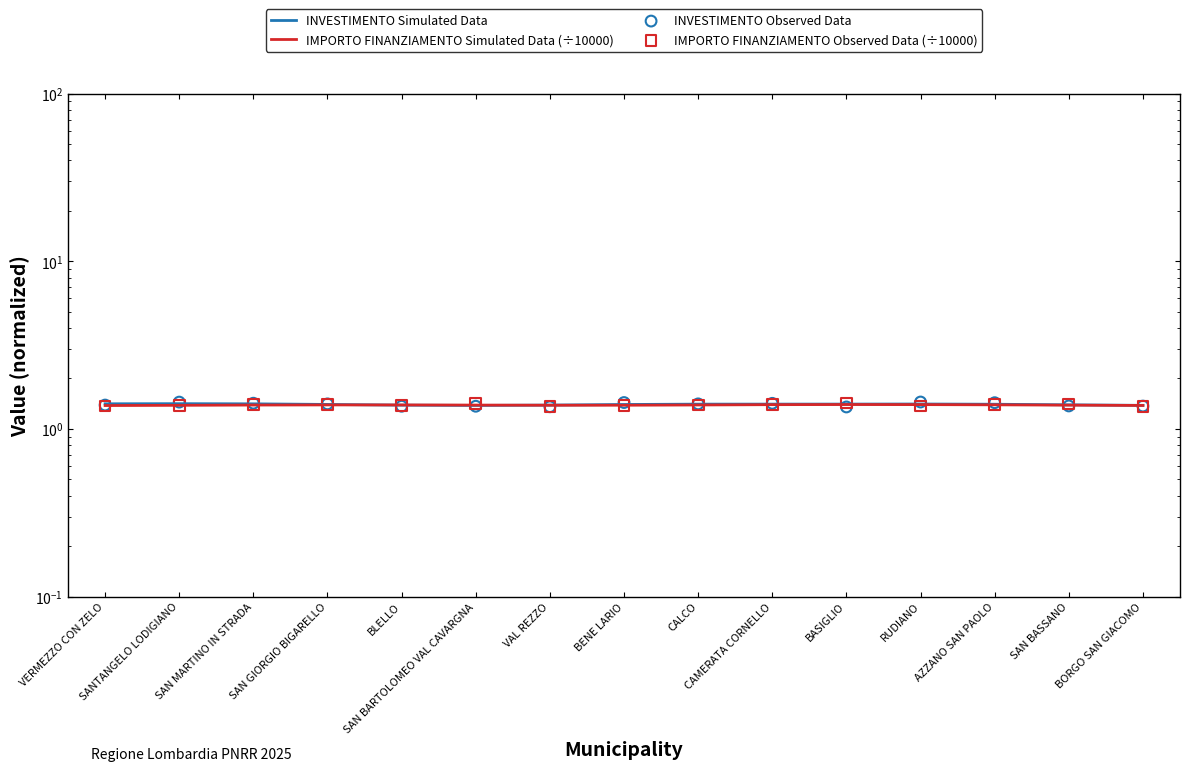

Which series reaches the maximum Y coordinate?

INVESTIMENTO Observed Data